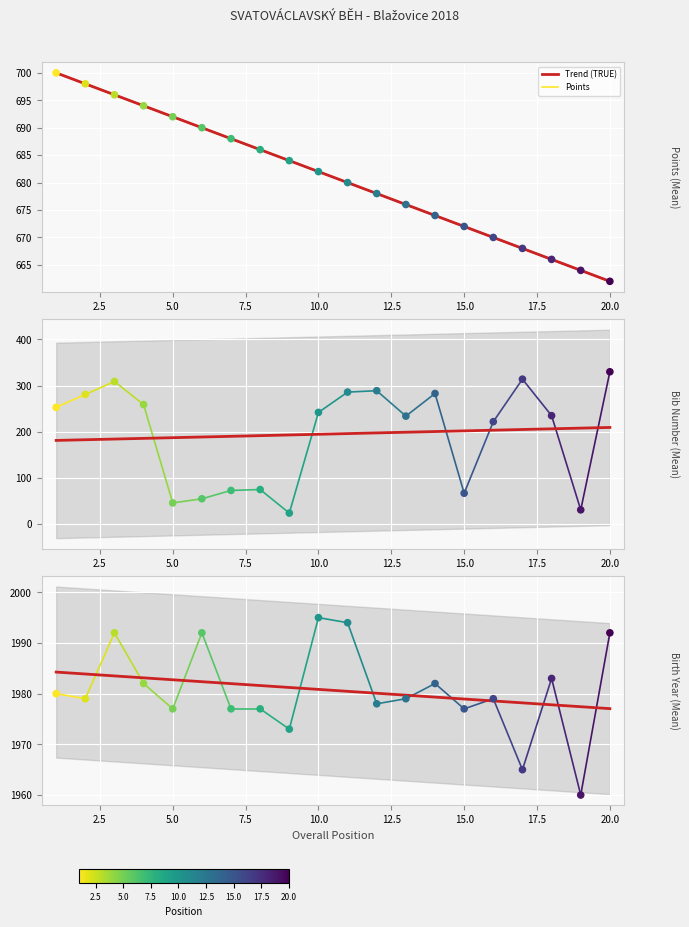

Which series has the largest total across all categories?

Birth Year